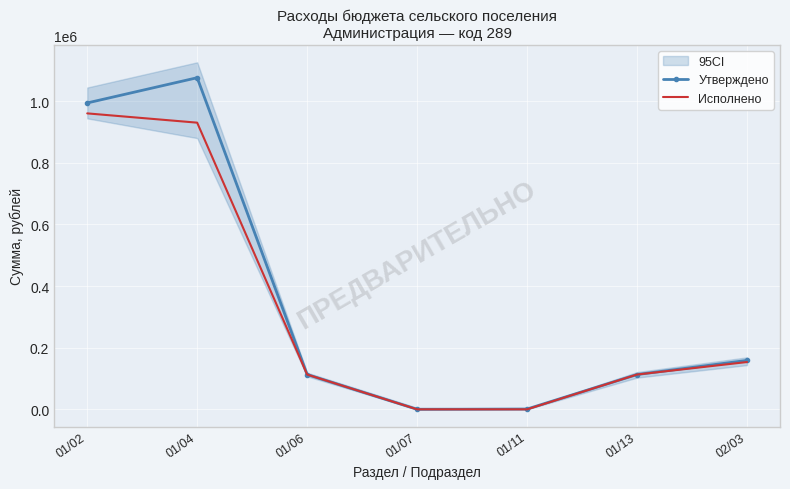

At which category is the sum across all series the highest?

01/04